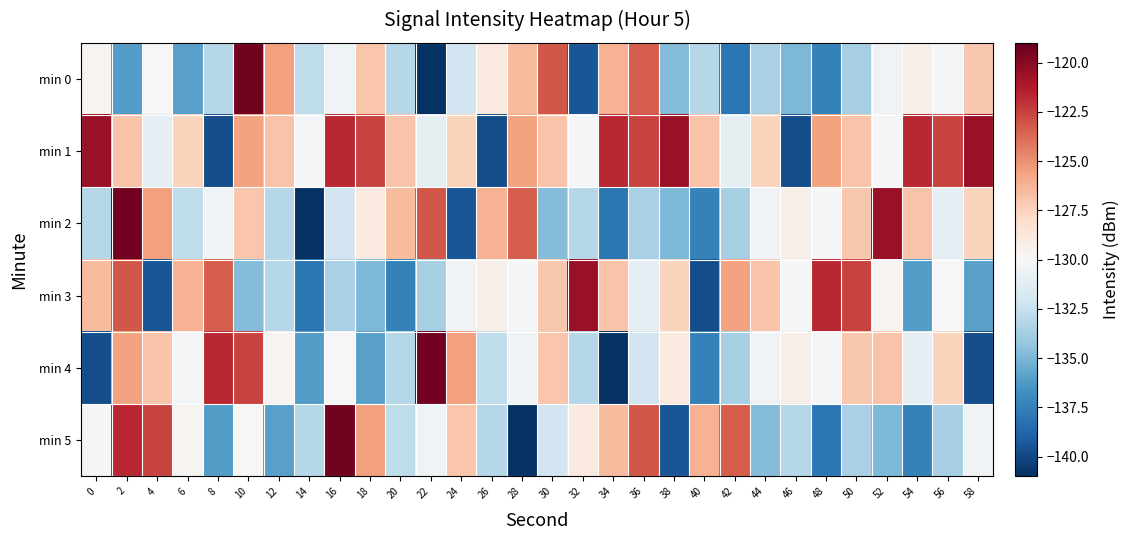

At which category does the chart reach its minimum across all series?

22